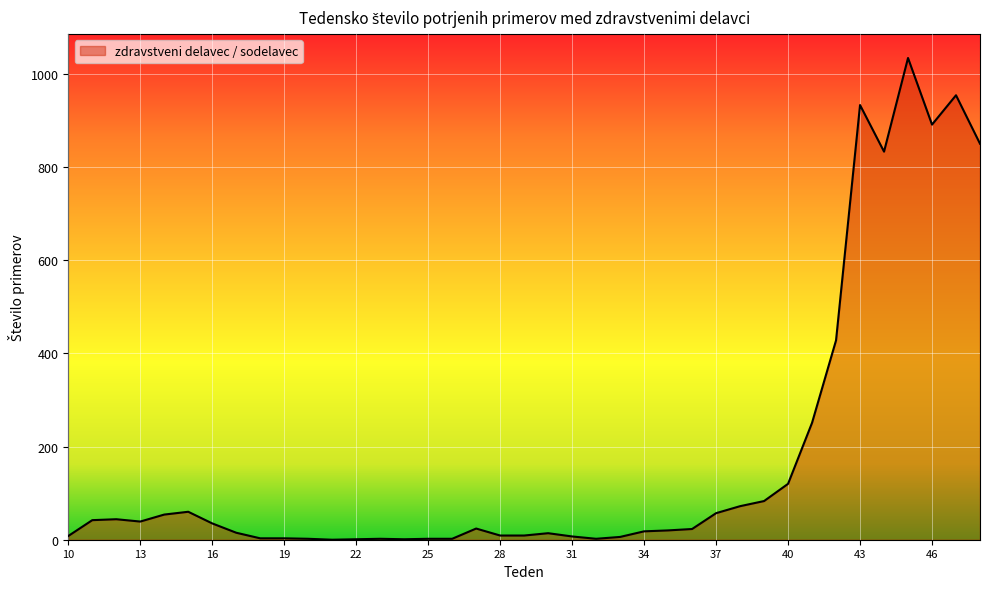

What is the difference between the maximum and minimum values?

1034